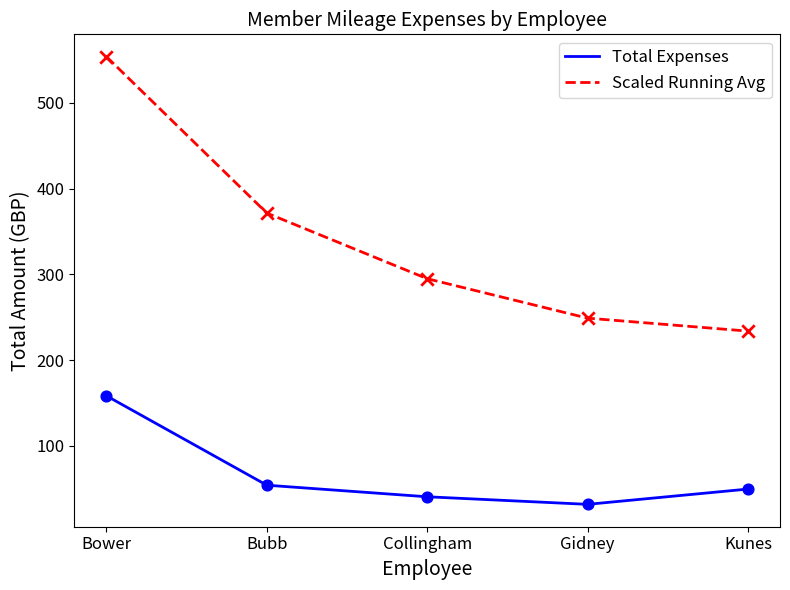

What is the total value across all series at Kunes?

283.2